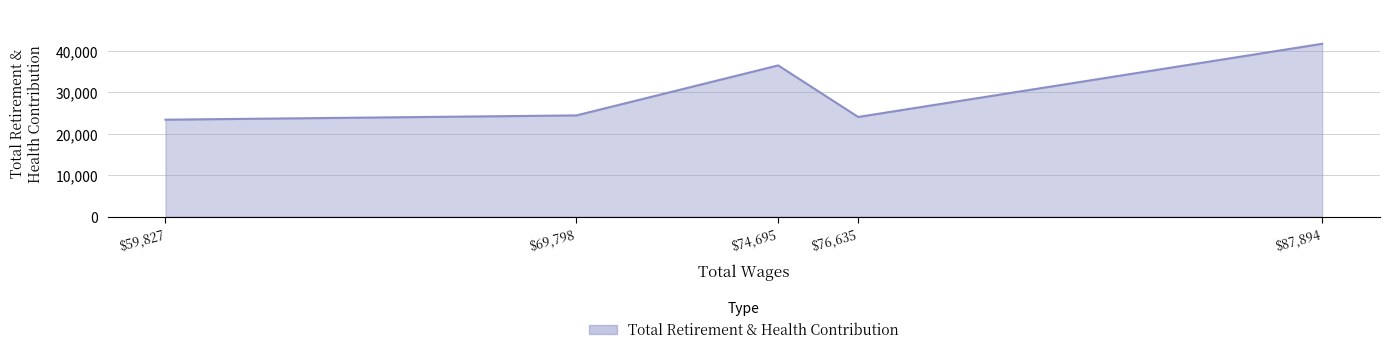

At which category does the data reach its first local valley?

$76,635